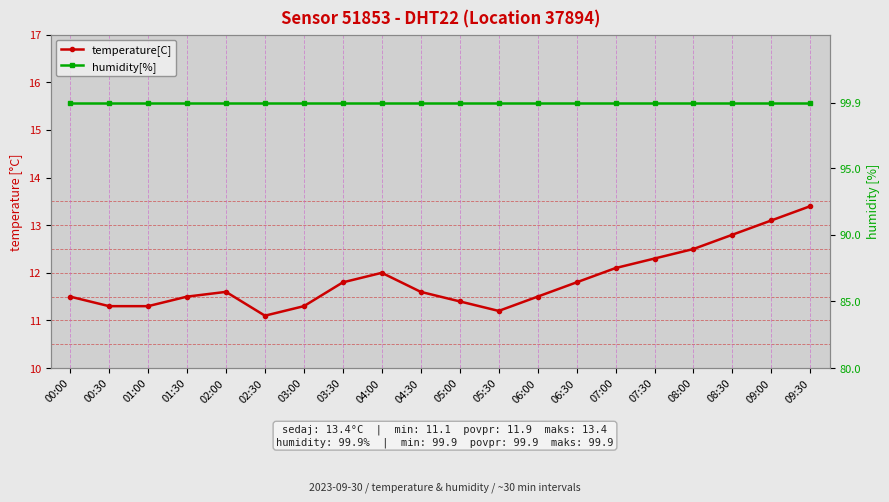

Read the temperature[C] value at 04:30.

11.6